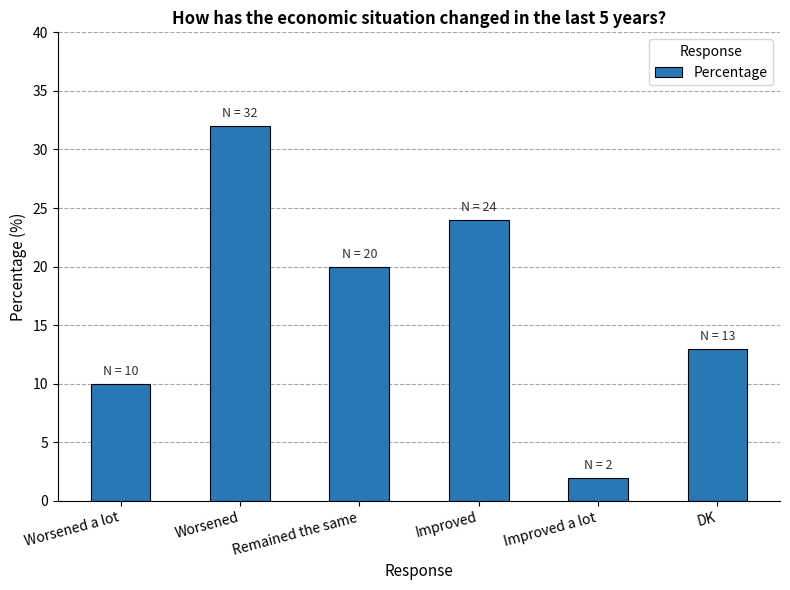

Rank the categories by value from lowest to highest.

Improved a lot, Worsened a lot, DK, Remained the same, Improved, Worsened